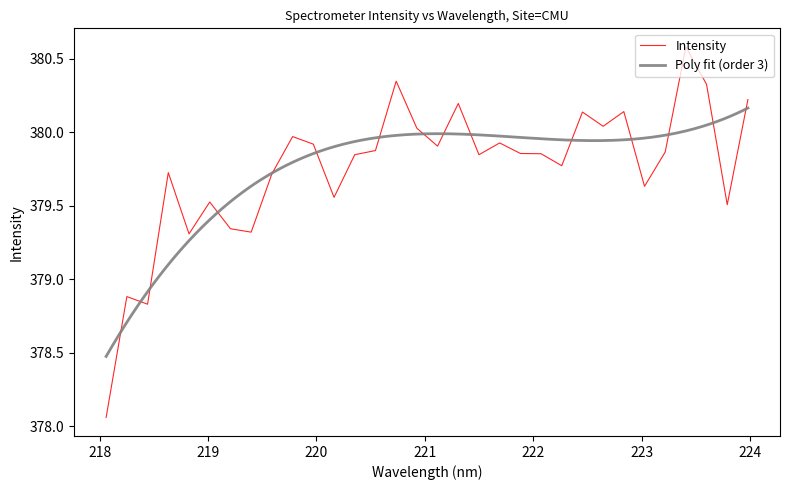

What value does the data have at 222.263?

379.8